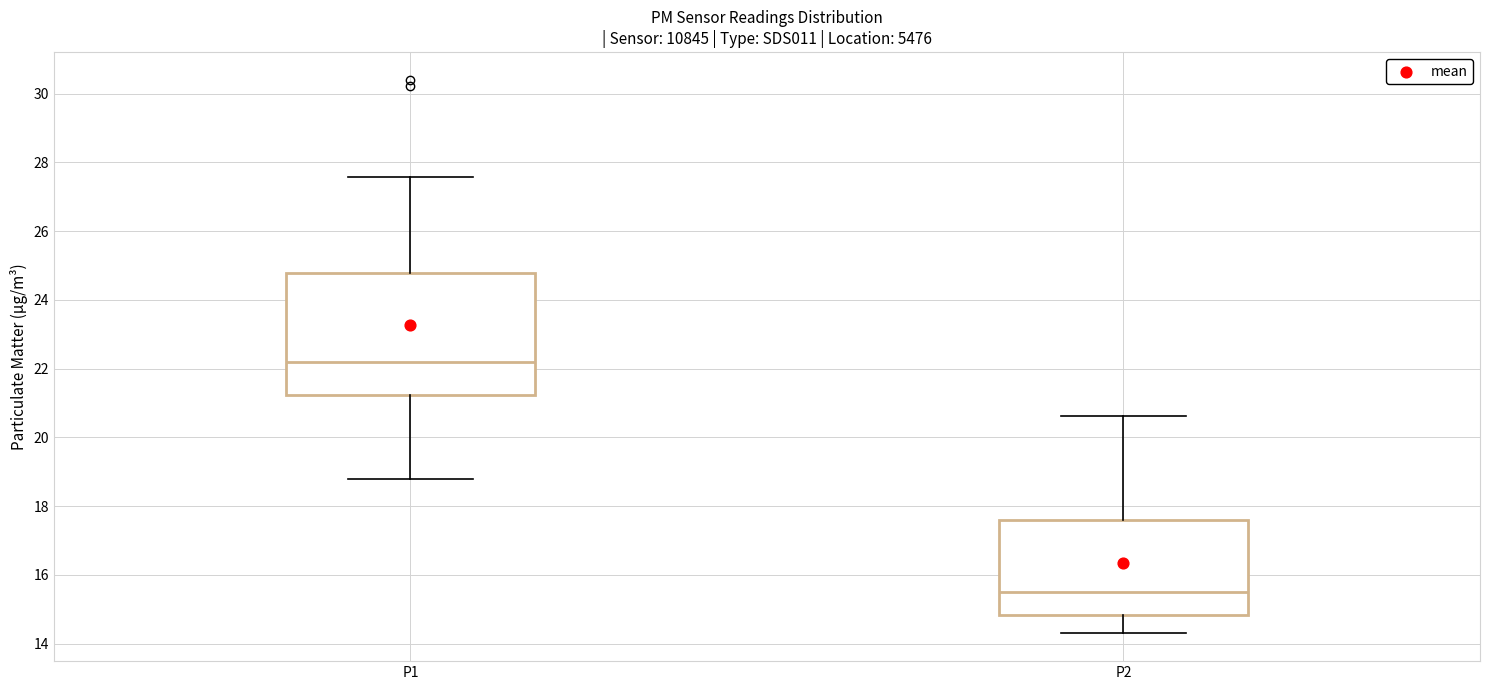

Comparing the boxes themselves (not the whiskers), which one is the tallest?

P1